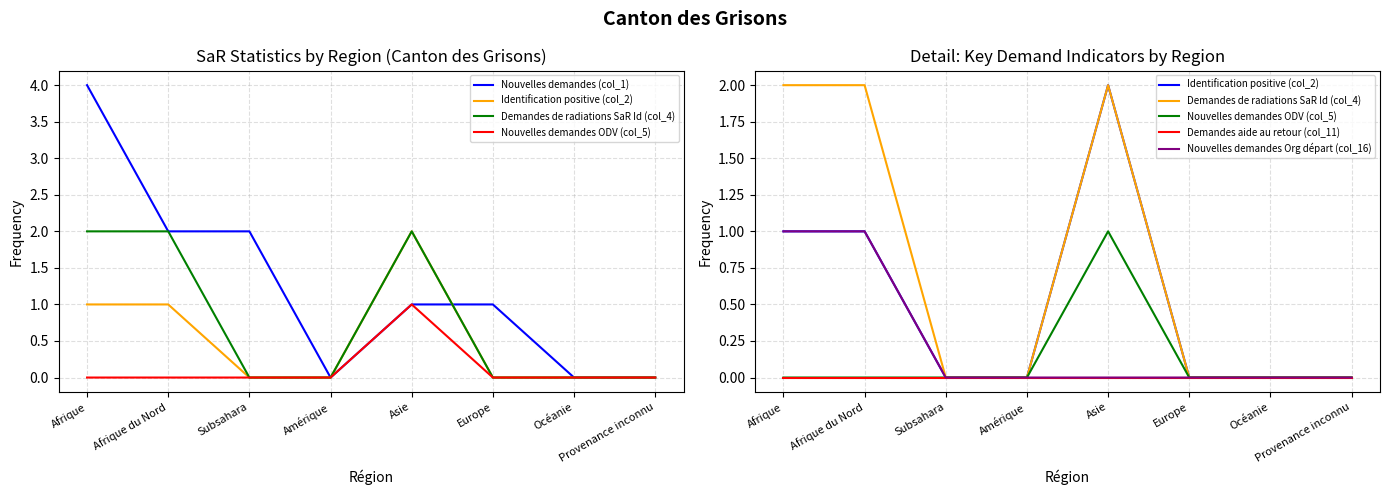

What is the difference between the maximum and second lowest values in the Nouvelles demandes Org départ (col_16) series?

1